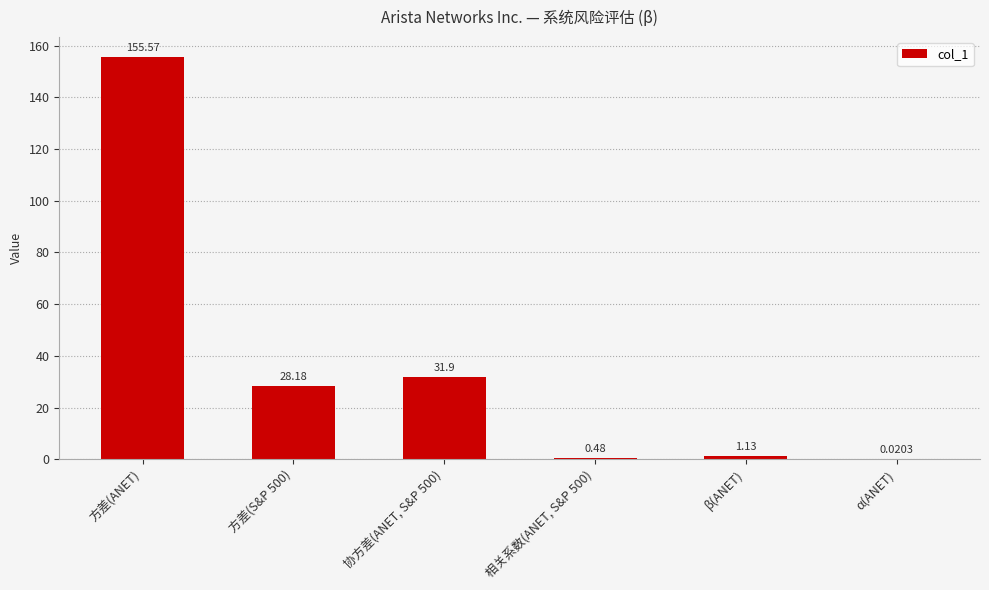

Count the number of categories in the chart.

6